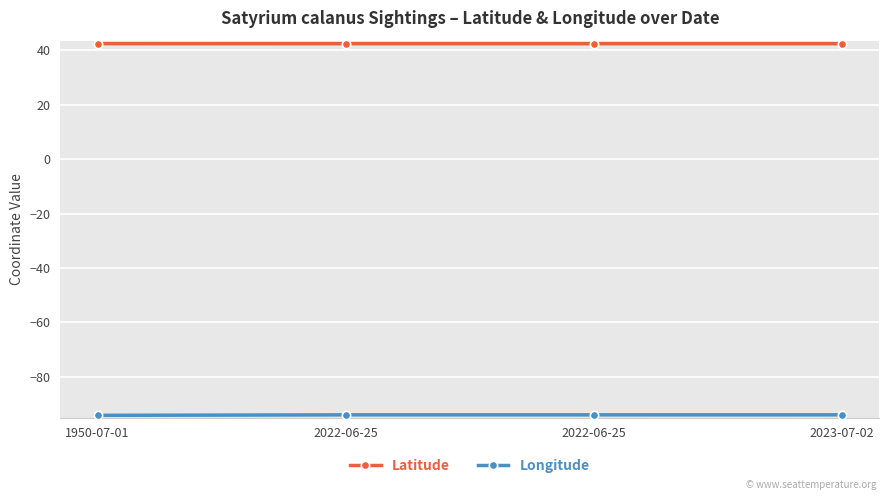

What is the total value across all series at 2022-06-25?

-51.6